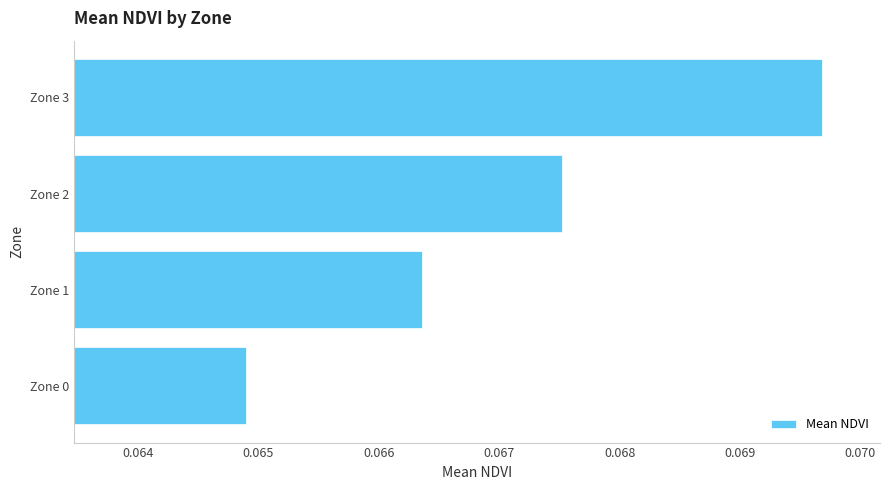

Count the number of data series in this chart.

1